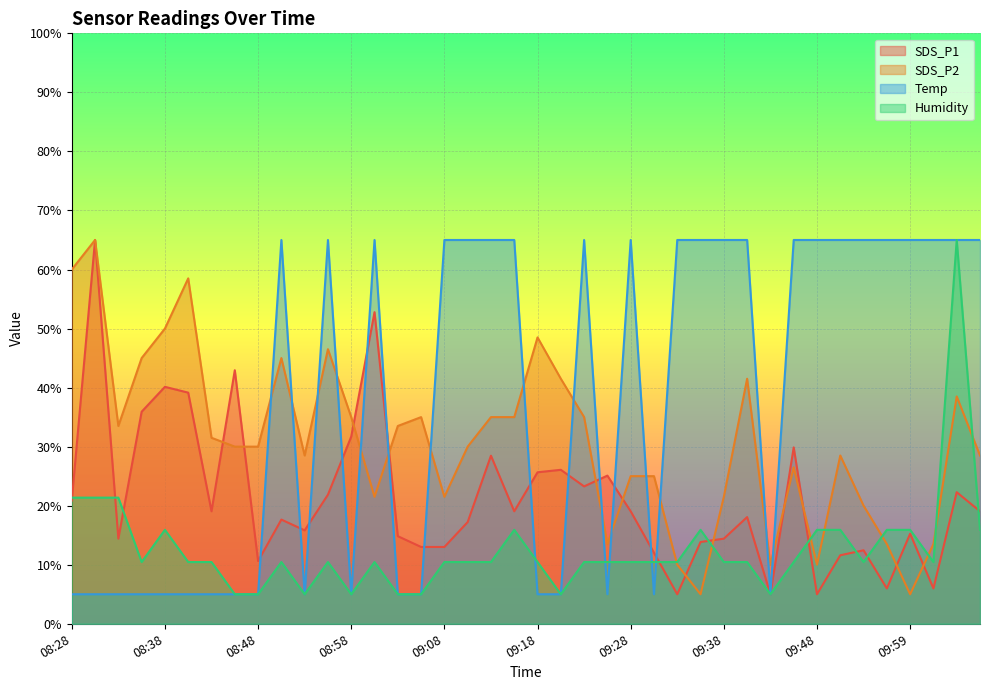

What position from the right is 09:23?

18